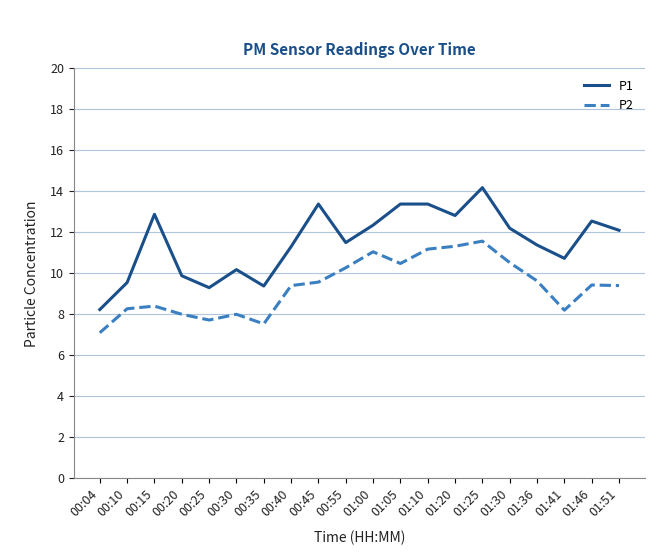

Rank the series at 01:25 from highest to lowest value.

P1, P2